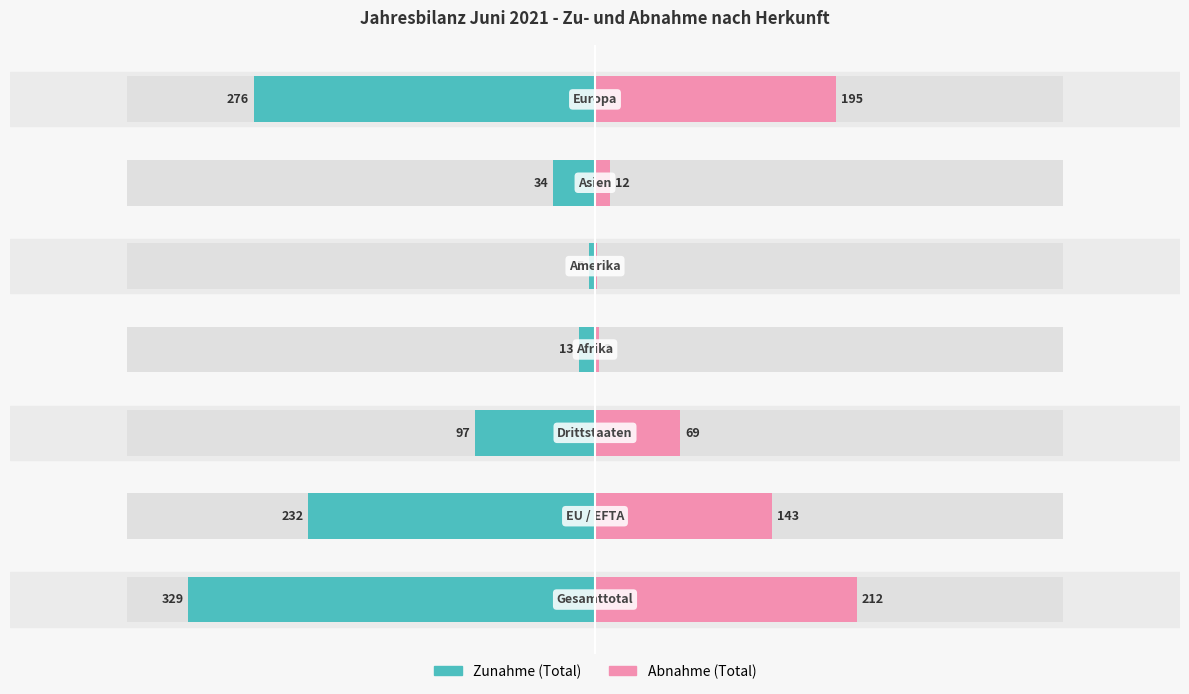

Reading left to right, list all the values displayed in this chart.

Zunahme (Total): -329	-232	-97	-13	-5	-34	-276
Abnahme (Total): 212	143	69	3	2	12	195